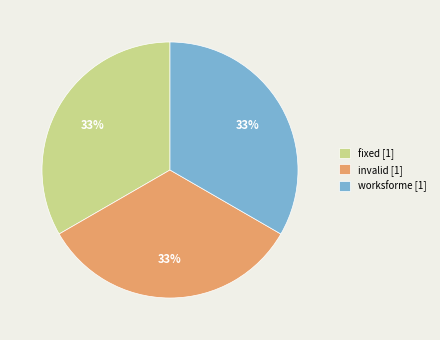

To the nearest percent, what portion does fixed represent?

33%